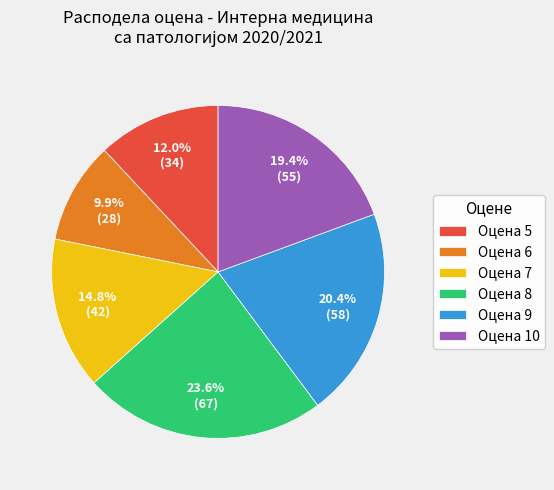

How many slices are in this pie chart?

6